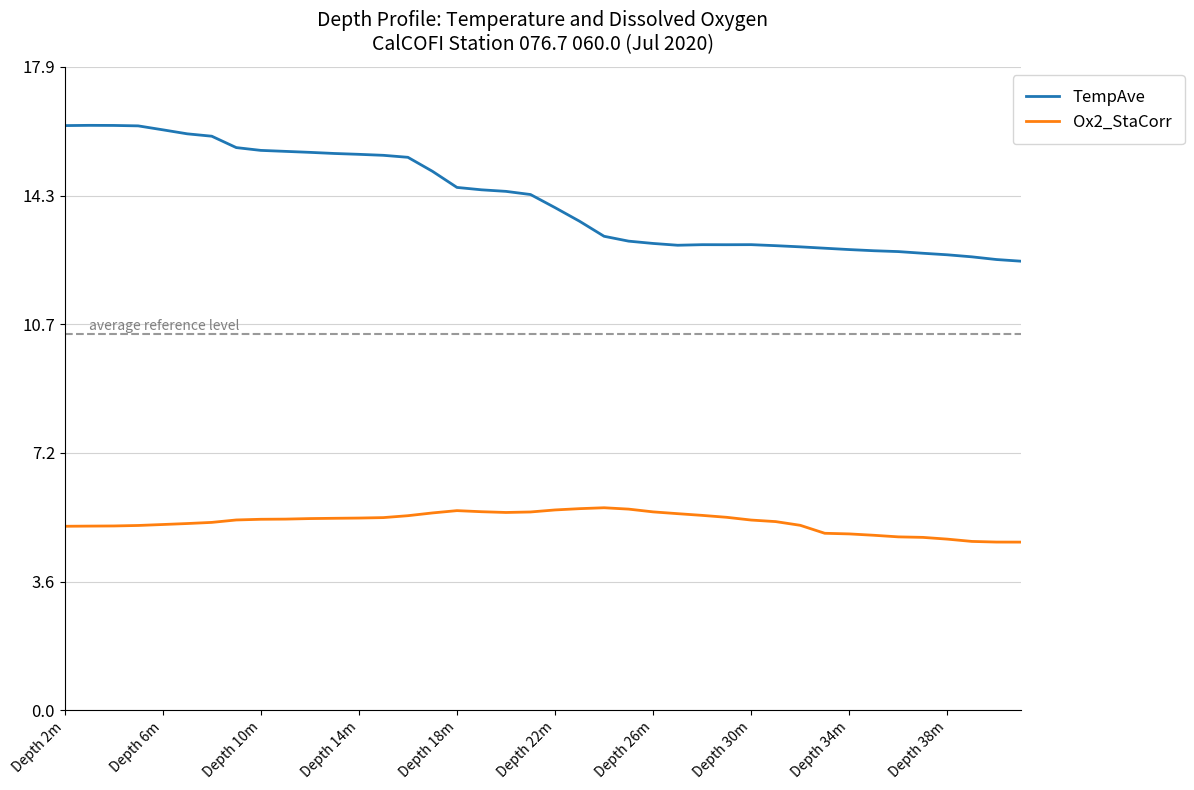

Is this an area chart (filled region under the line)?

No